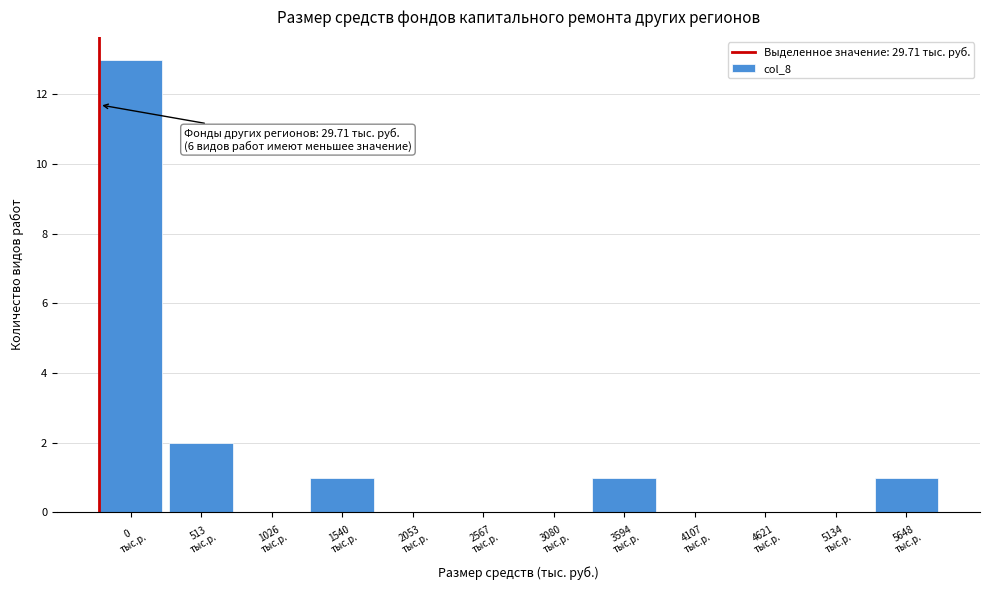

What is the greatest value displayed?

13